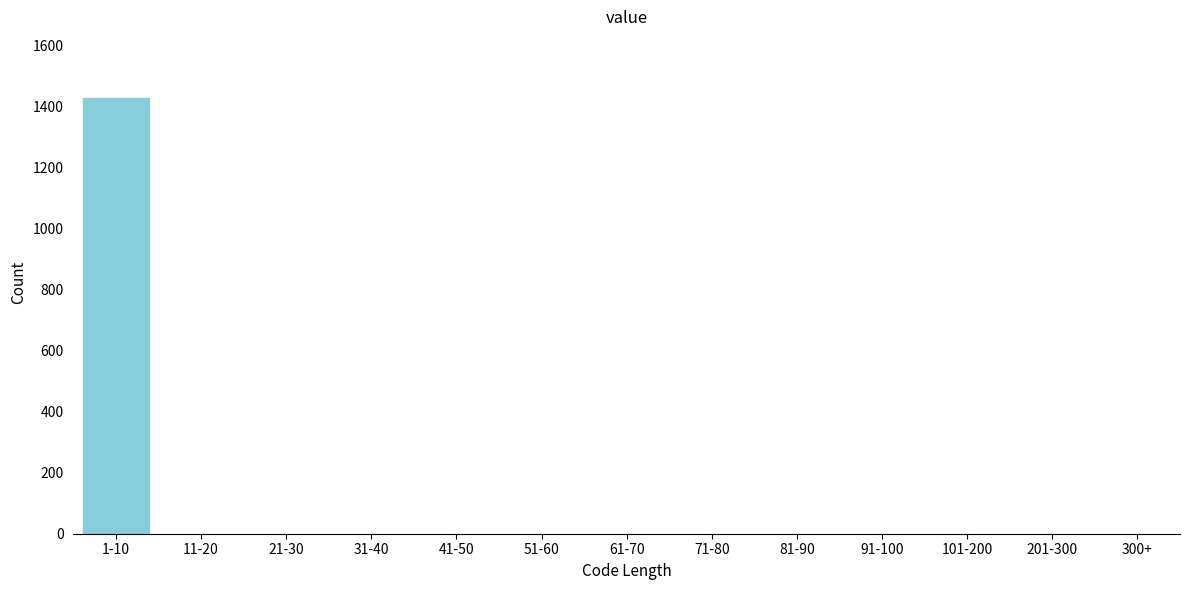

Reading left to right, extract all data points from this chart.

1-10=1433	11-20=0	21-30=0	31-40=0	41-50=0	51-60=0	61-70=0	71-80=0	81-90=0	91-100=0	101-200=0	201-300=0	300+=0